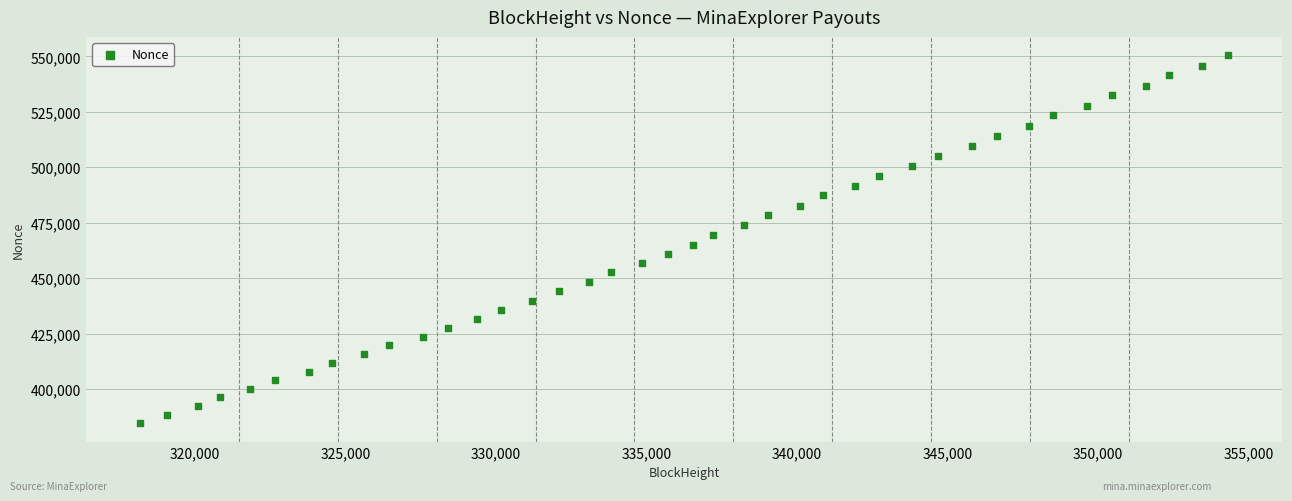

What is the range of X values (max minus min)?

36118